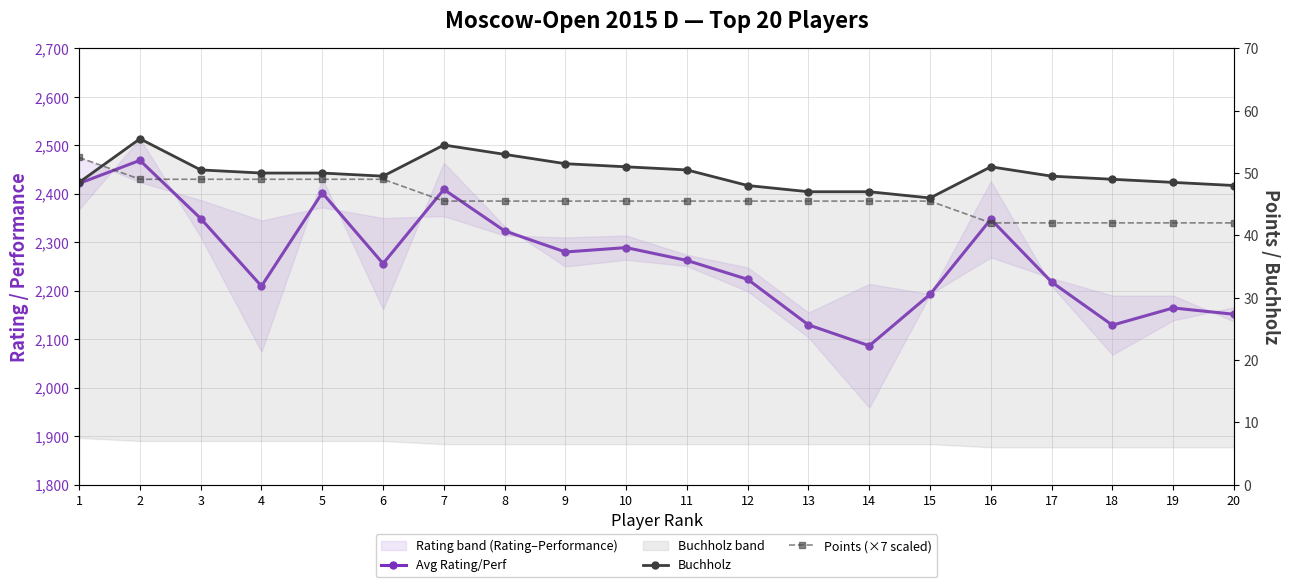

Reading left to right, transcribe all the data shown in this chart.

Avg Rating/Perf: 1=2421.5	2=2469.0	3=2349.0	4=2209.5	5=2402.0	6=2256.0	7=2409.0	8=2323.5	9=2280.0	10=2289.0	11=2262.5	12=2223.5	13=2129.5	14=2086.5	15=2192.5	16=2347.5	17=2218.0	18=2129.0	19=2164.5	20=2151.5
Buchholz: 1=48.5	2=55.5	3=50.5	4=50.0	5=50.0	6=49.5	7=54.5	8=53.0	9=51.5	10=51.0	11=50.5	12=48.0	13=47.0	14=47.0	15=46.0	16=51.0	17=49.5	18=49.0	19=48.5	20=48.0
Points (×7 scaled): 1=52.5	2=49.0	3=49.0	4=49.0	5=49.0	6=49.0	7=45.5	8=45.5	9=45.5	10=45.5	11=45.5	12=45.5	13=45.5	14=45.5	15=45.5	16=42.0	17=42.0	18=42.0	19=42.0	20=42.0